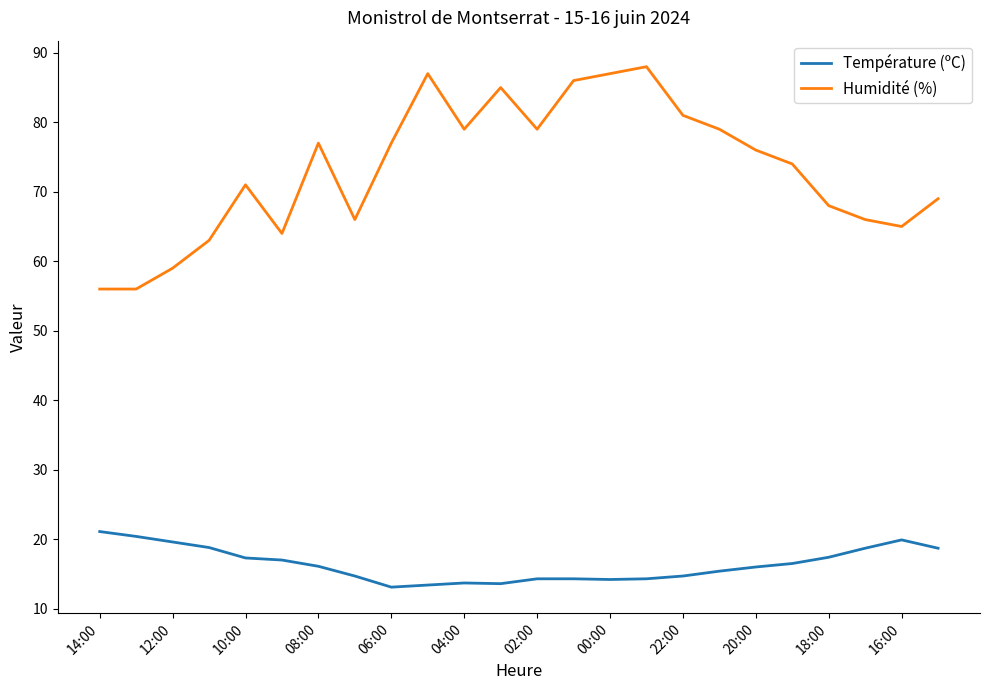

Which series has the largest total across all categories?

Humidité (%)